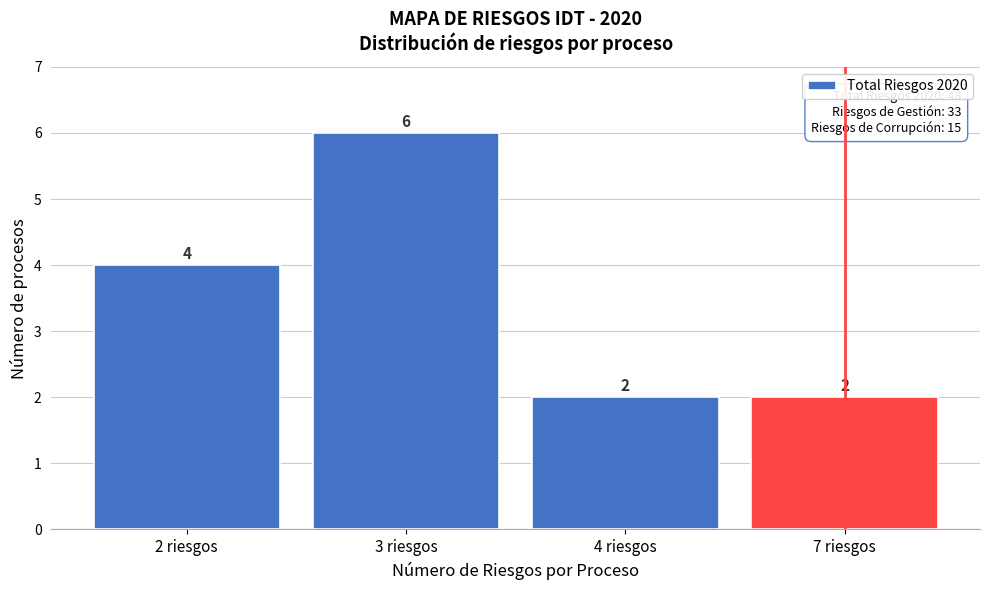

Reading right to left, list all the values displayed in this chart.

2	2	6	4